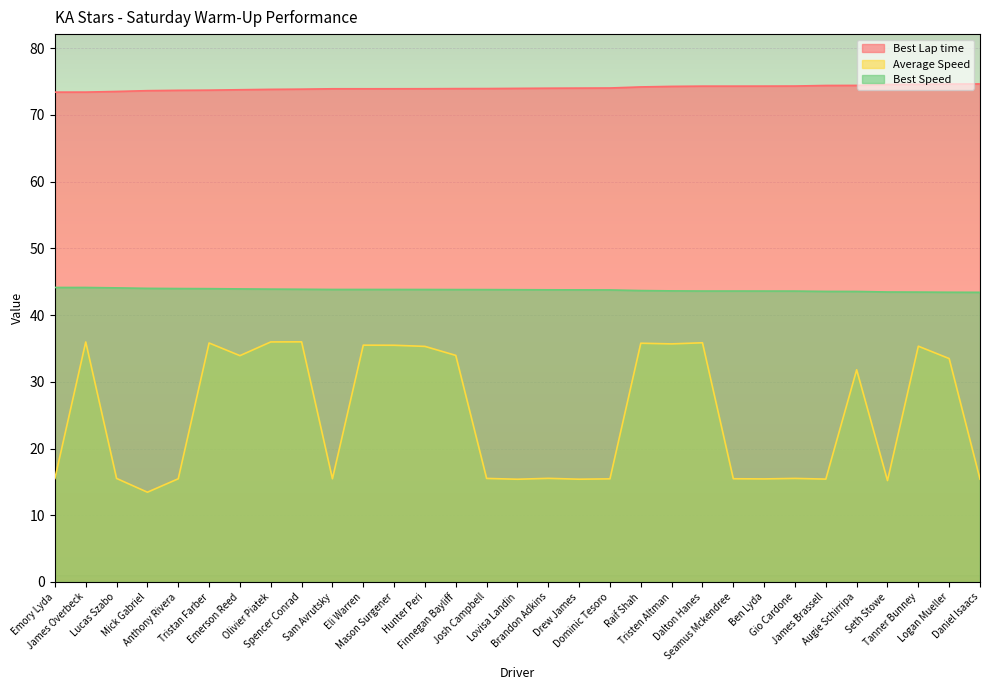

How many lines are shown in the chart?

3